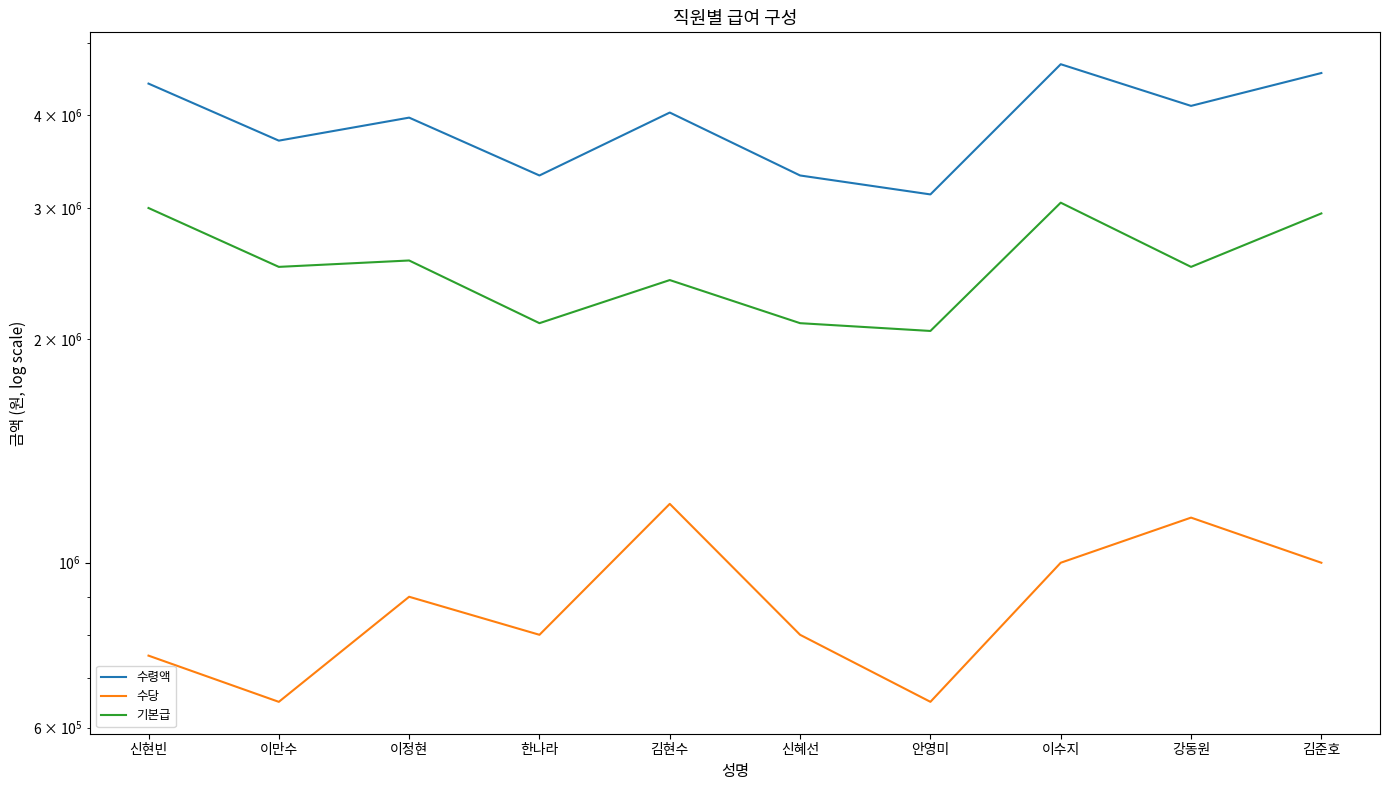

How many lines are shown in the chart?

3